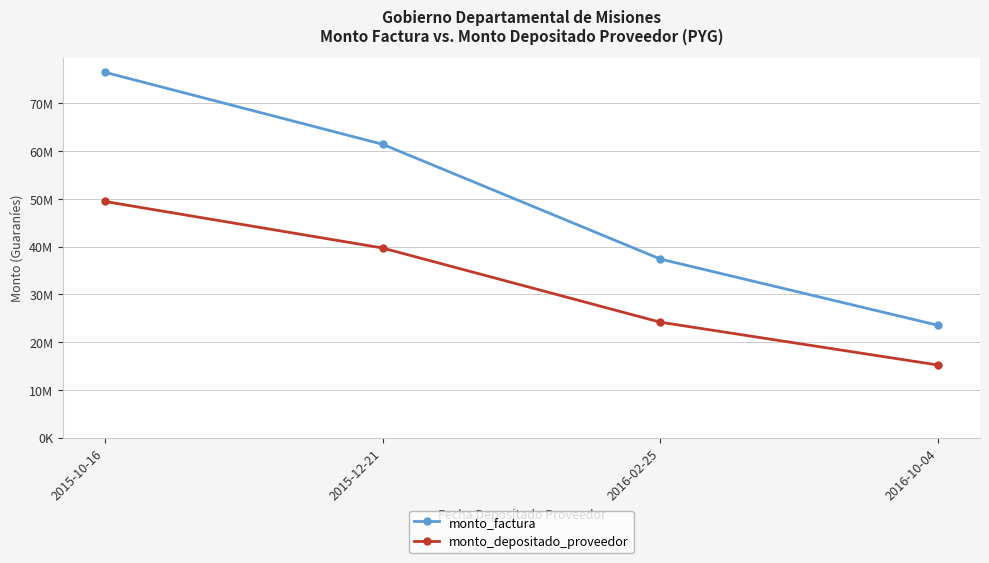

List the labels in order of monto_depositado_proveedor value, smallest first.

2016-10-04, 2016-02-25, 2015-12-21, 2015-10-16